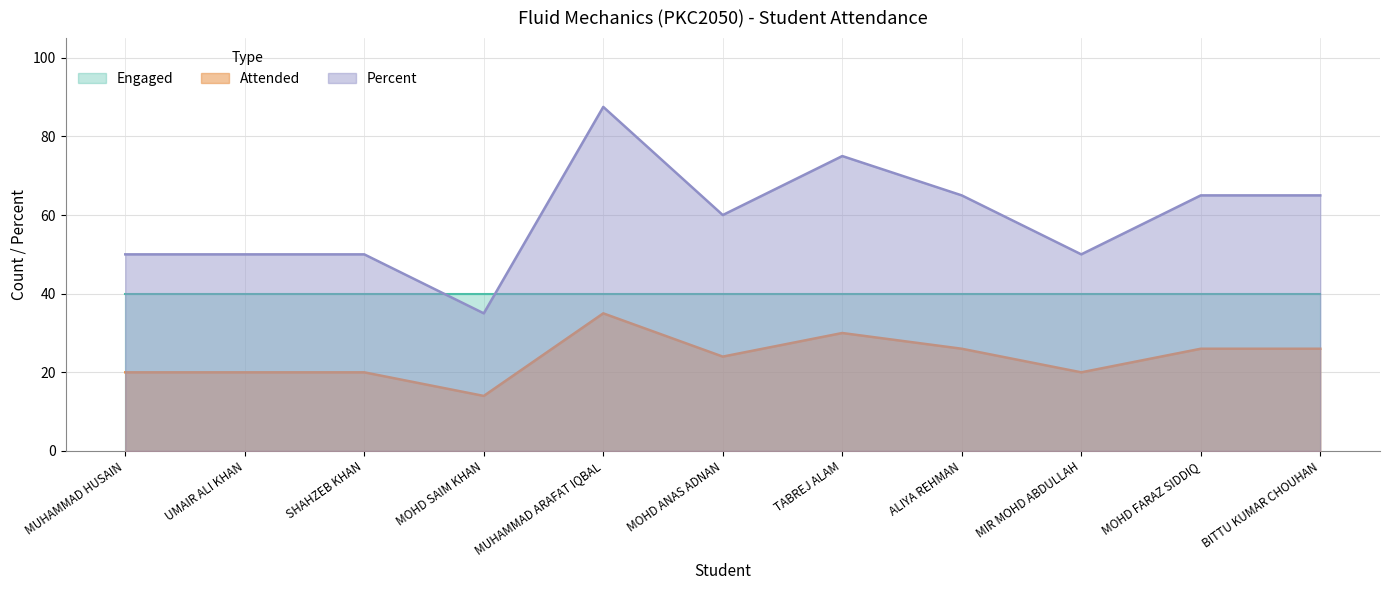

What is the spread (max minus min) of values at ALIYA REHMAN?

39.0